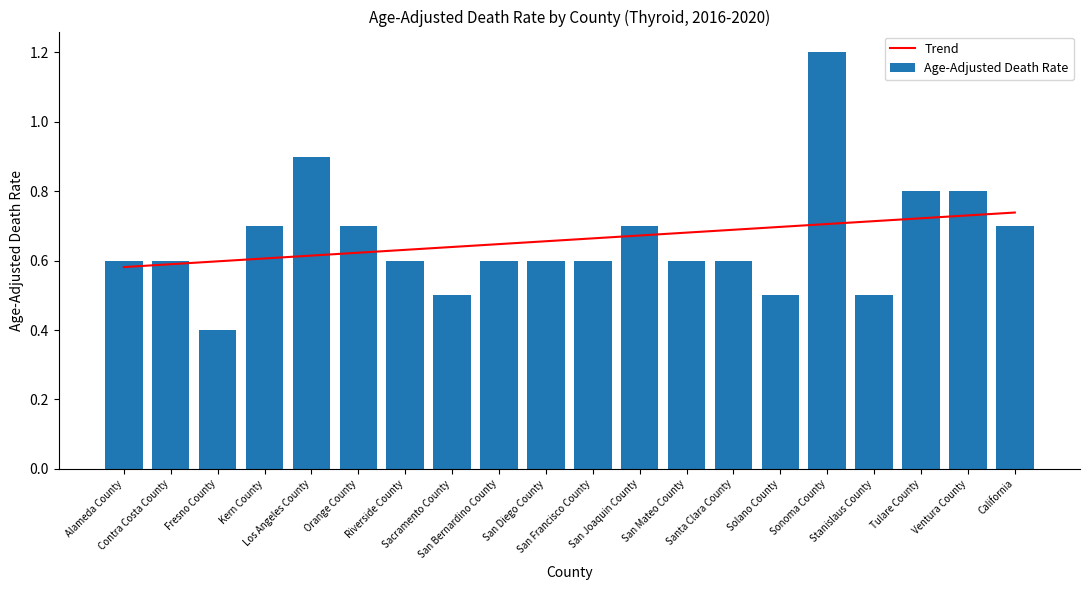

Is it true that Trend equals 0.6 at Riverside County?

True